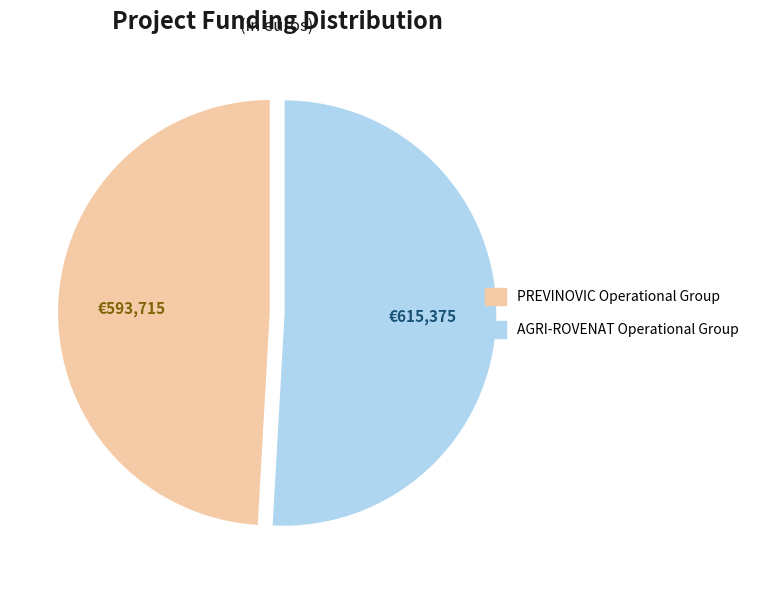

Count the number of slices in the pie.

2